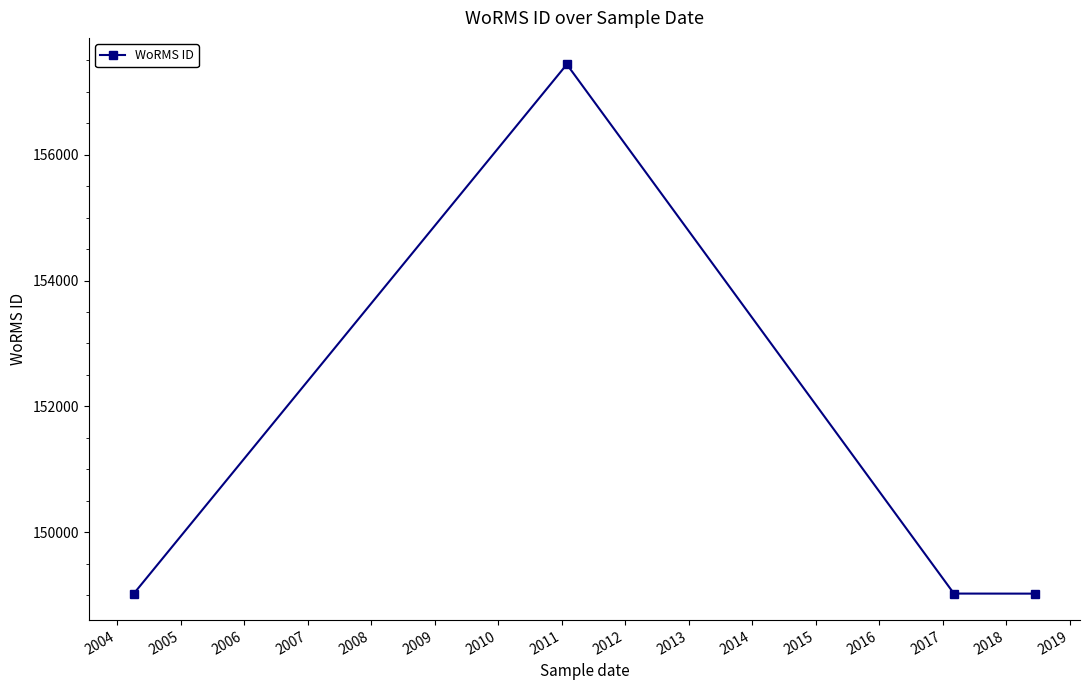

What is the maximum value shown in the chart?

157438